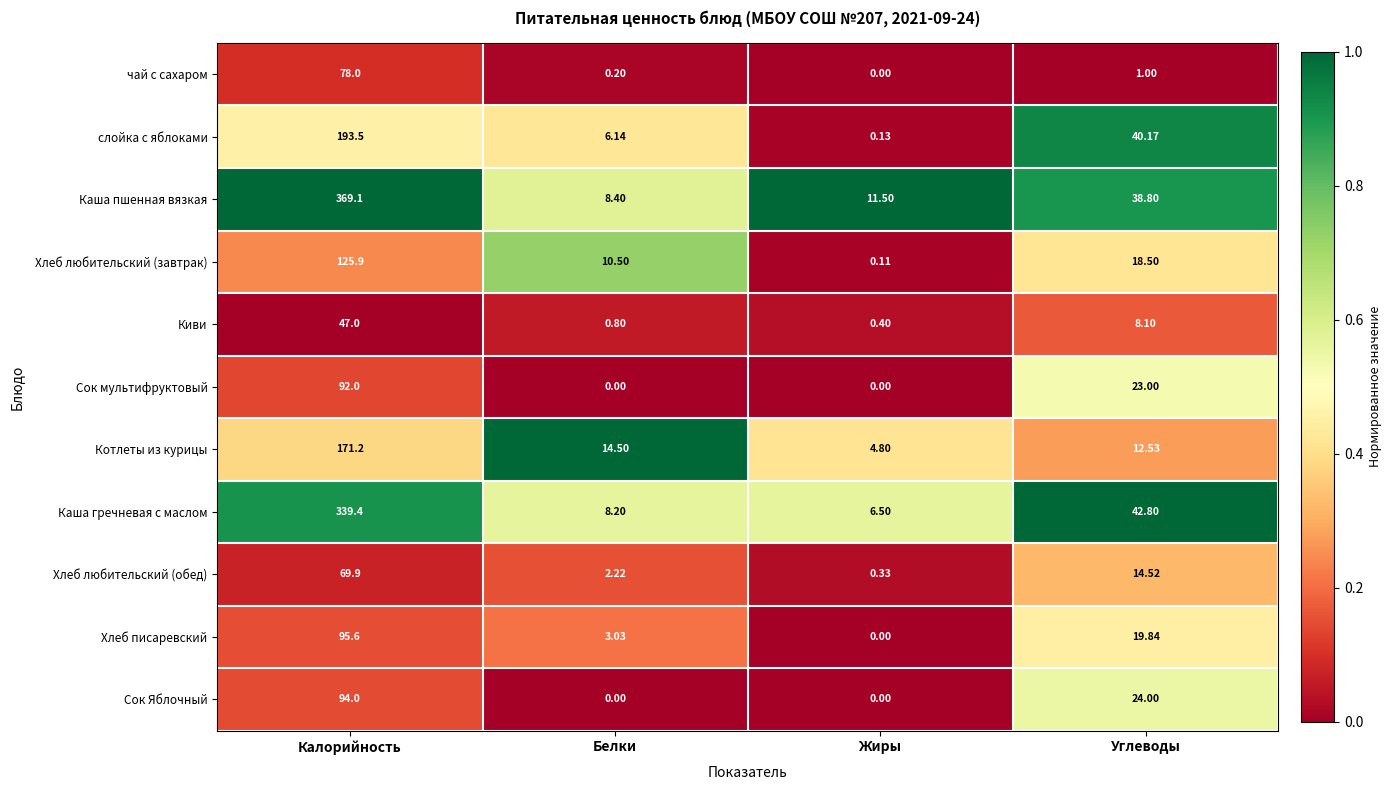

How many categories are shown in the chart?

4